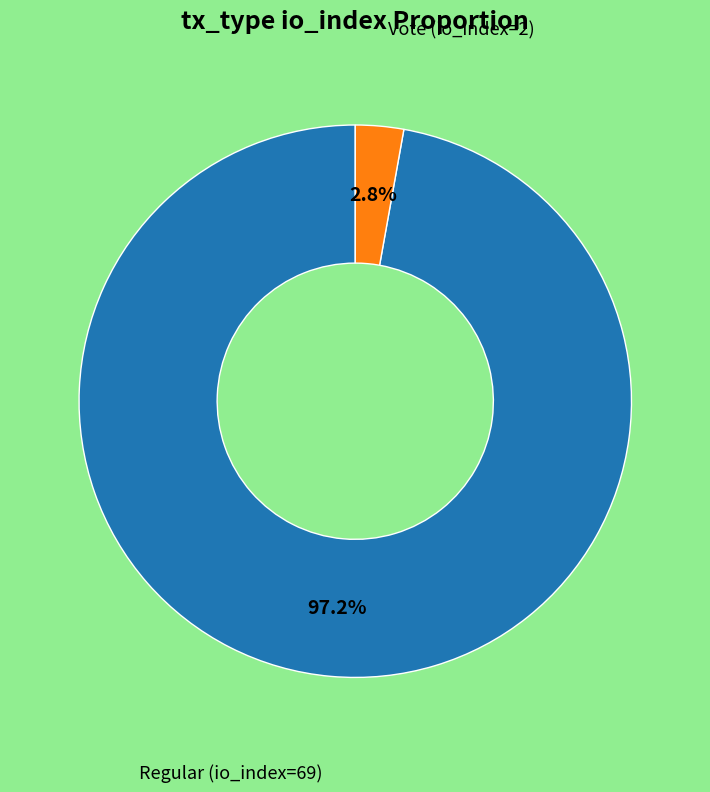

Is there any slice that represents more than half of the pie?

Yes